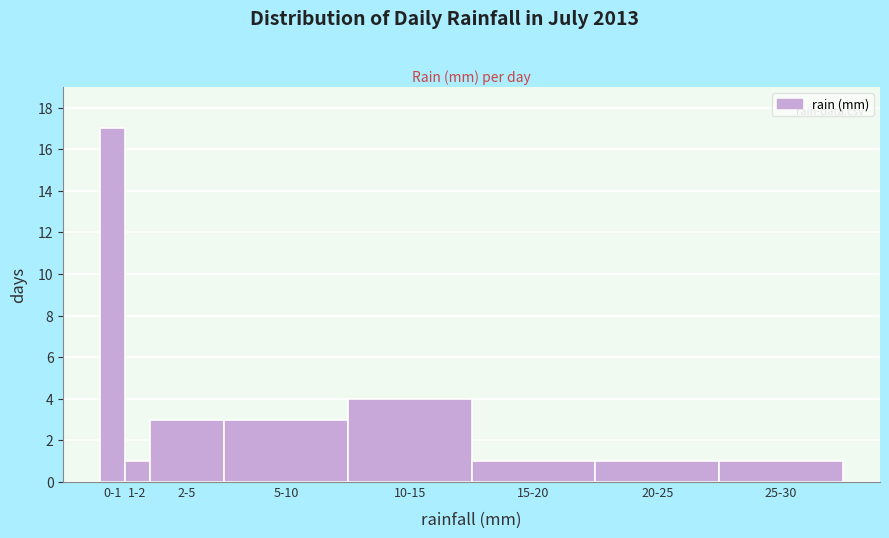

Reading left to right, list all the values displayed in this chart.

17	1	3	3	4	1	1	1